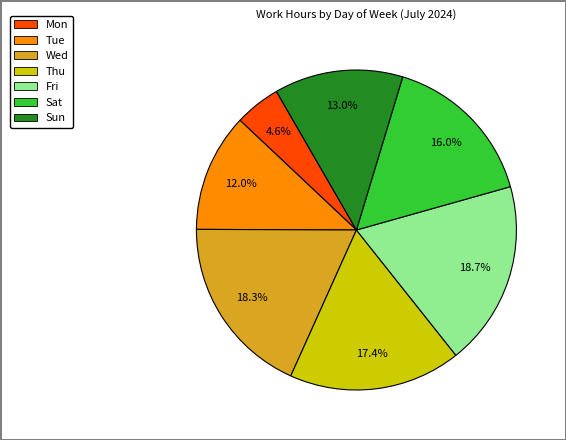

Count the number of slices in the pie.

7